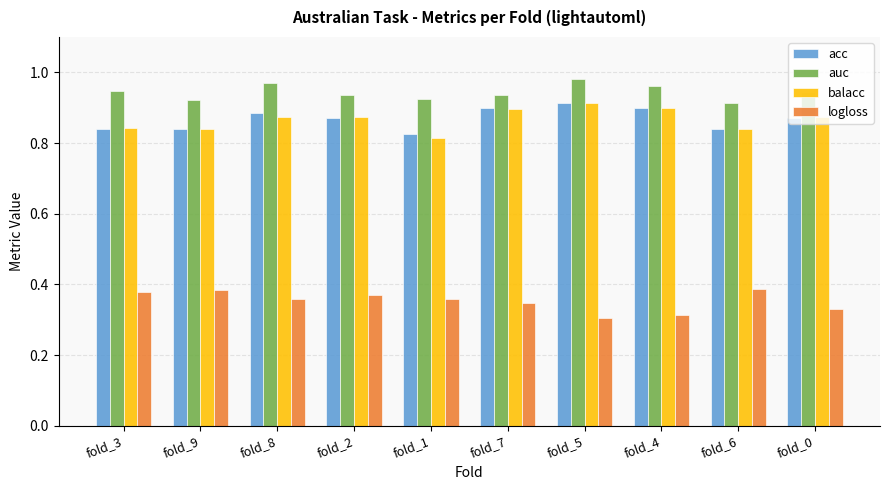

What is the label of the 9th bar from the left?

fold_6